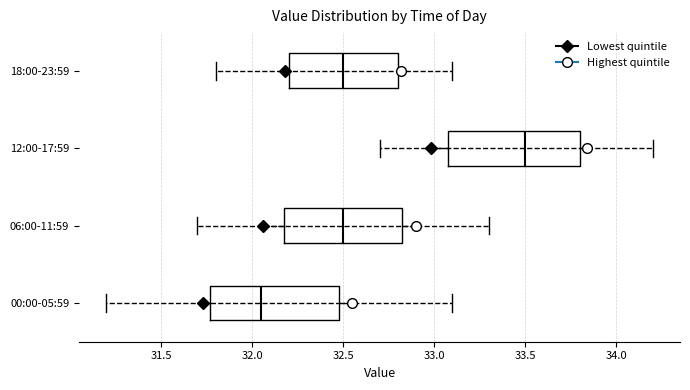

Reading bottom to top, read every box against the x-axis: the position of its median line, the range the box covers, and the ends of its whiskers. The values are not printed on the chart, so give them approximately, as read against the axis.

00:00-05:59: median 32.05, box 31.75 to 32.50, whiskers 31.20 to 33.10
06:00-11:59: median 32.50, box 32.20 to 32.85, whiskers 31.70 to 33.30
12:00-17:59: median 33.50, box 33.10 to 33.80, whiskers 32.70 to 34.20
18:00-23:59: median 32.50, box 32.20 to 32.80, whiskers 31.80 to 33.10